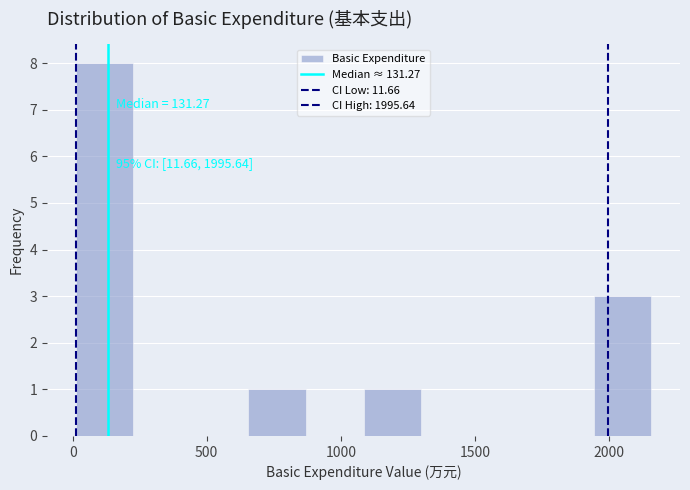

Which range on the x-axis has the tallest bar?

0 to 250